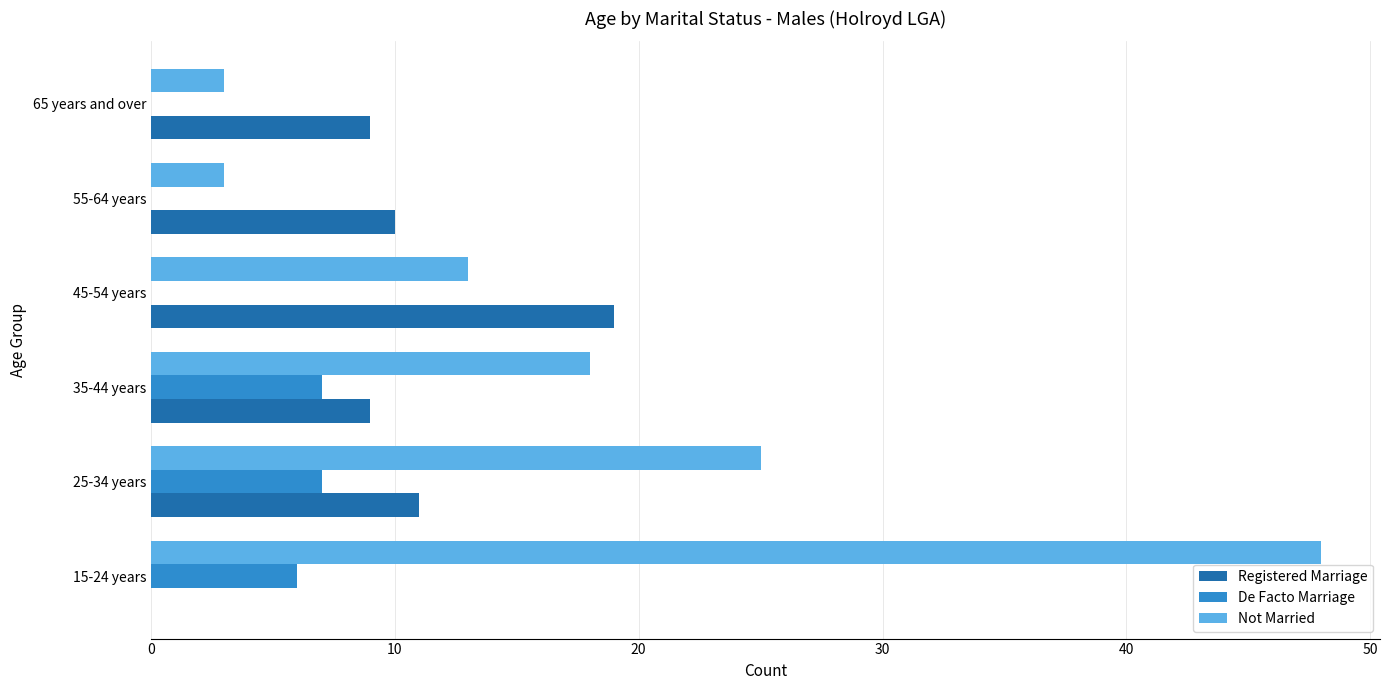

What is the total value across all series at 65 years and over?

12